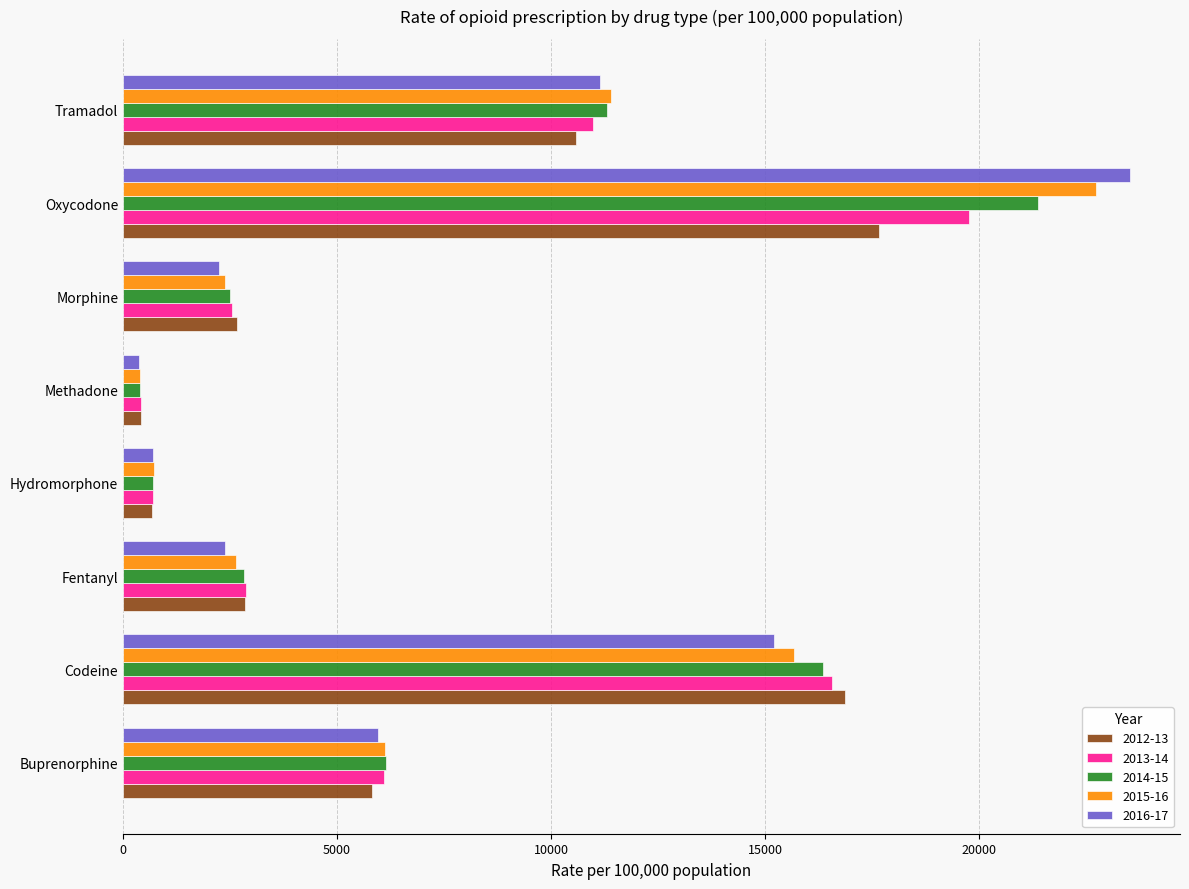

True or false: 2012-13 has a value of 2658.1 at Morphine.

True